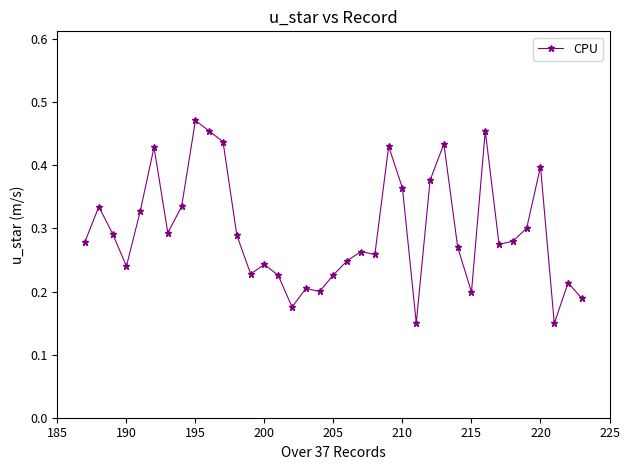

What is the sum of all values?

10.9